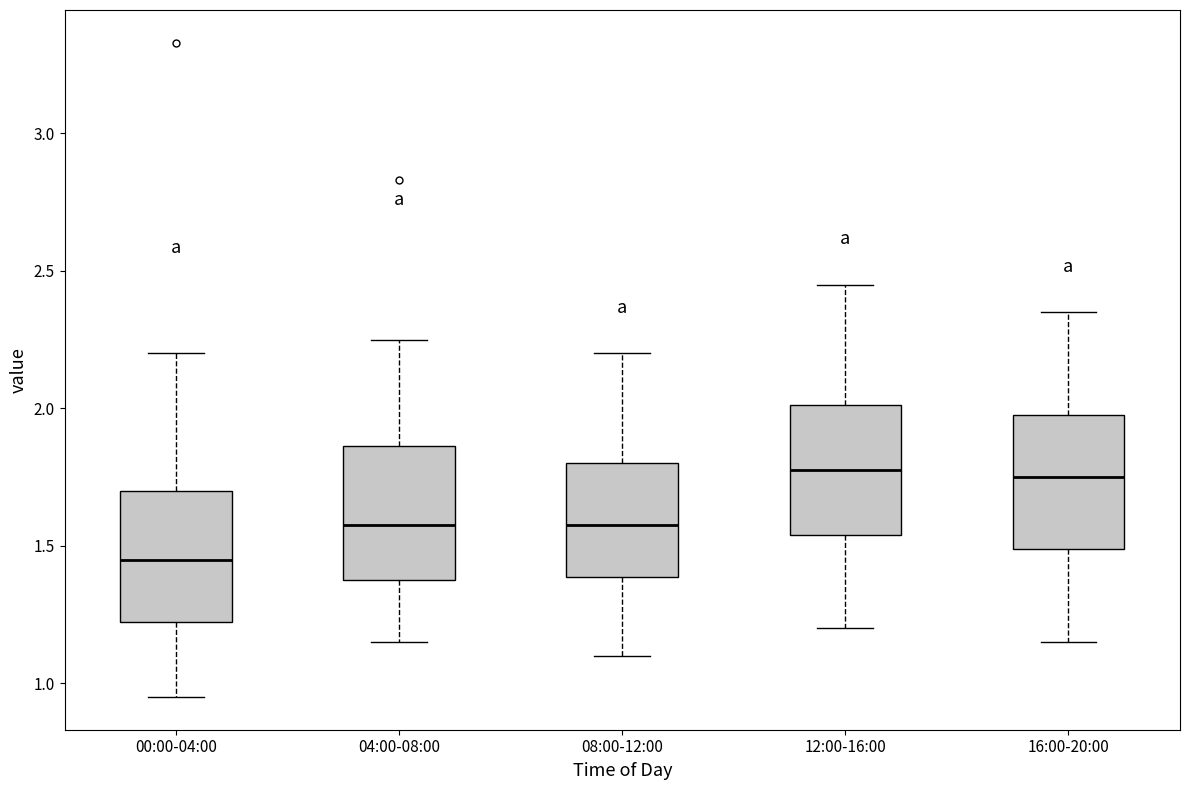

Where does the lower whisker of the box for 04:00-08:00 end on the y-axis? The values are not printed on the chart, so give them approximately, as read against the axis.

1.15